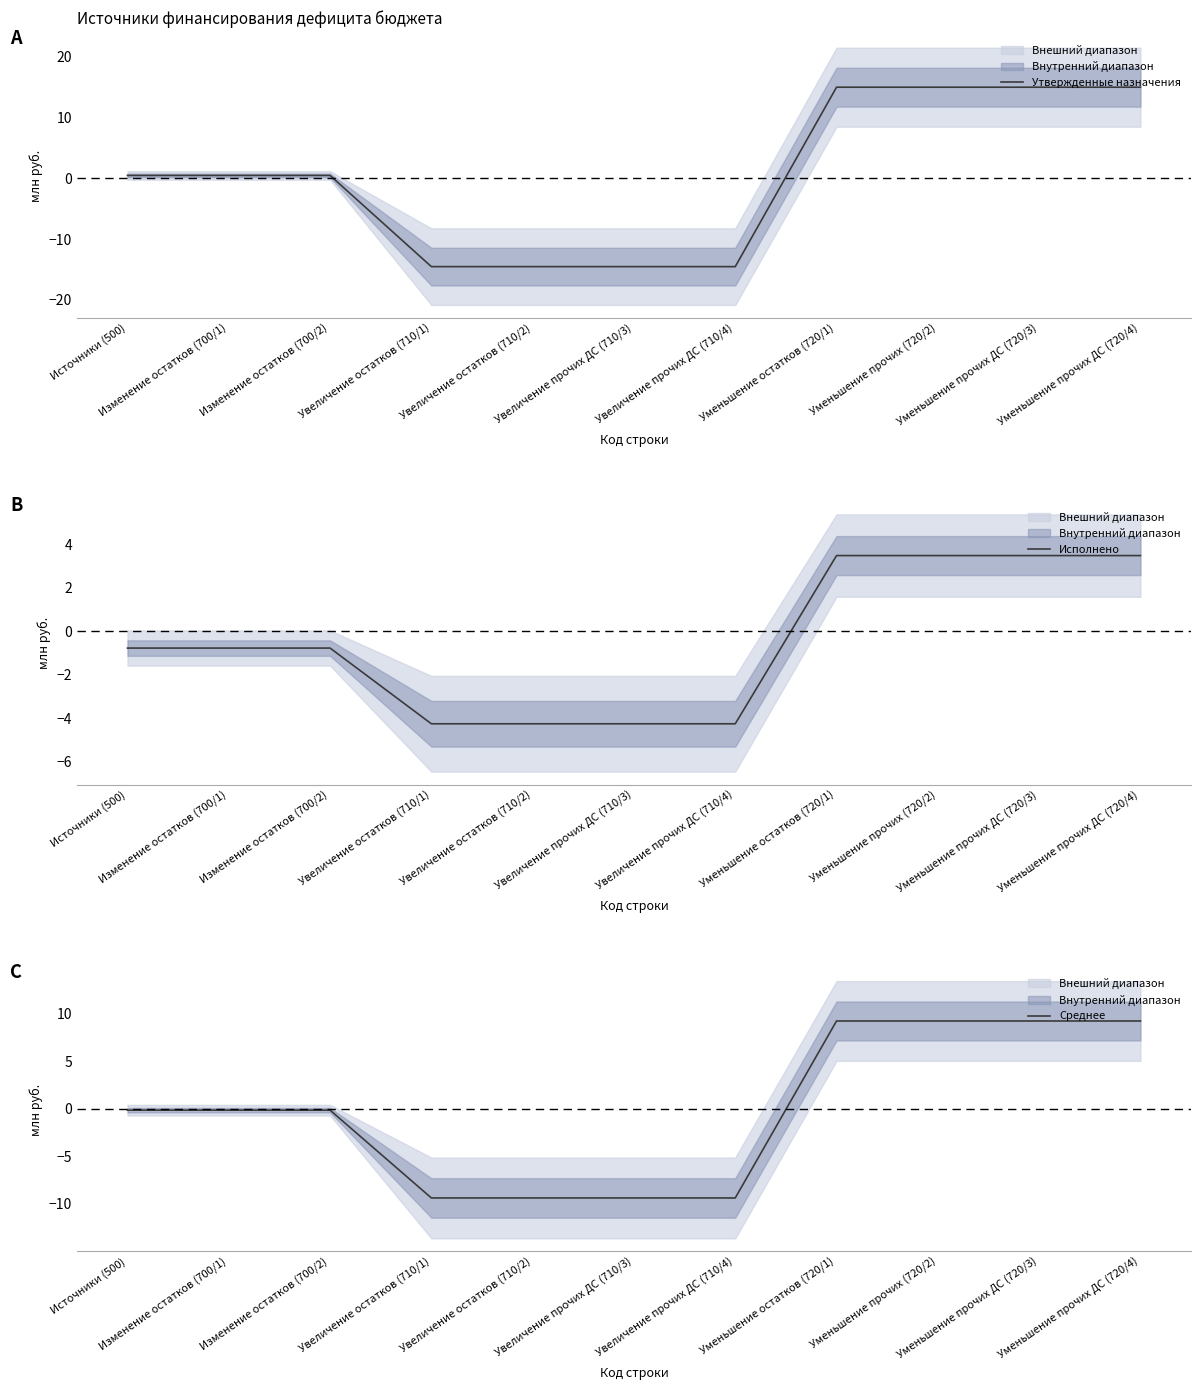

What is the smallest value displayed?

-14.5